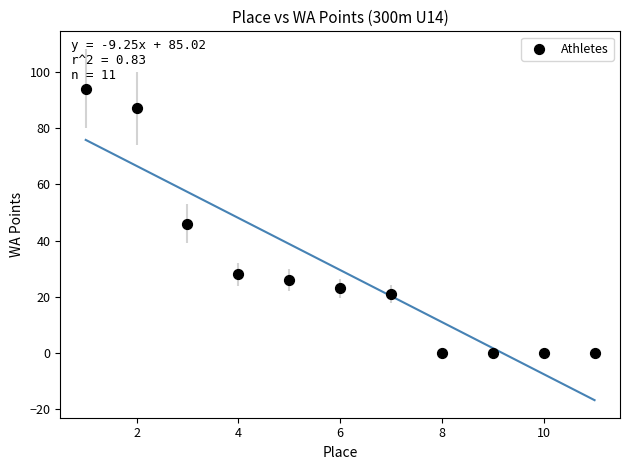

What is the average X value?

6